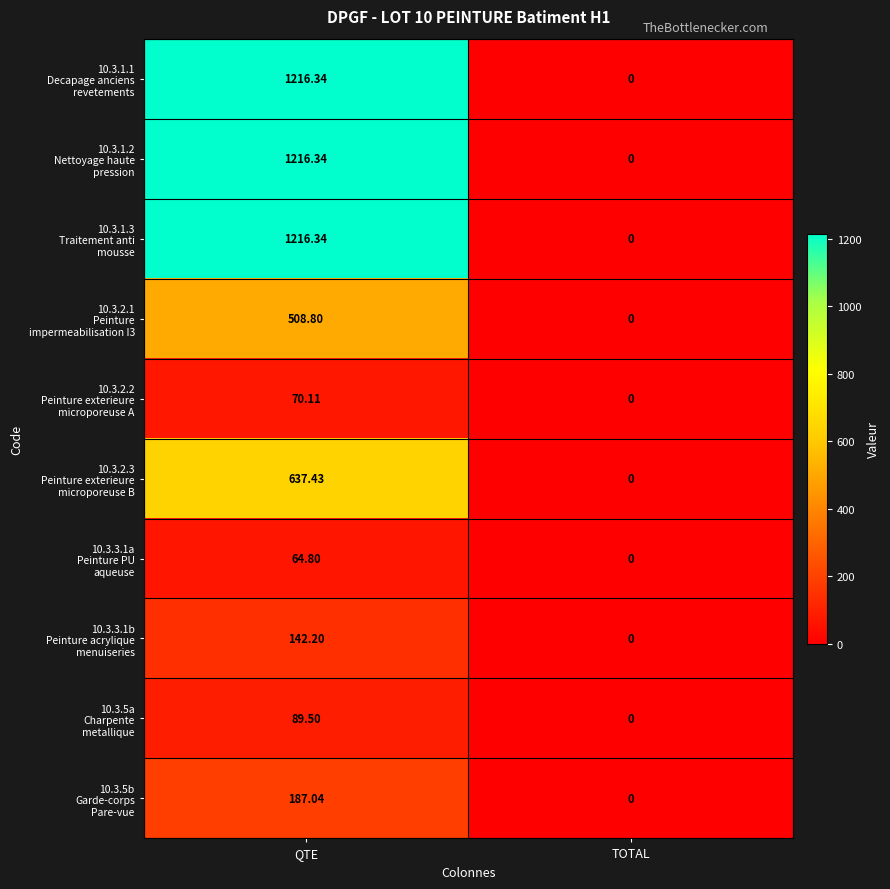

How many data points does each series have?

2